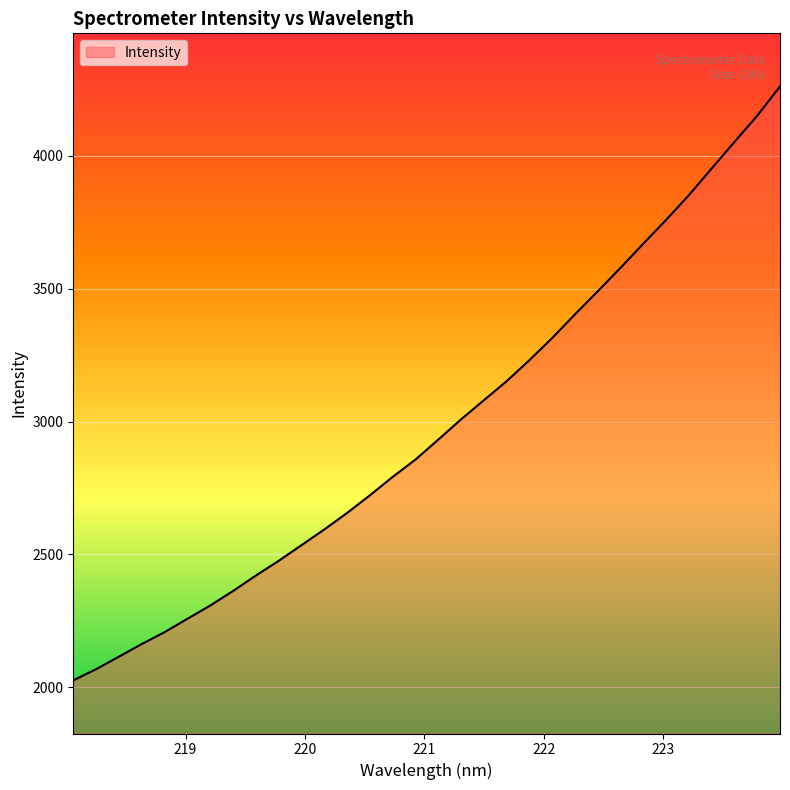

What is the smallest value displayed?

2026.0